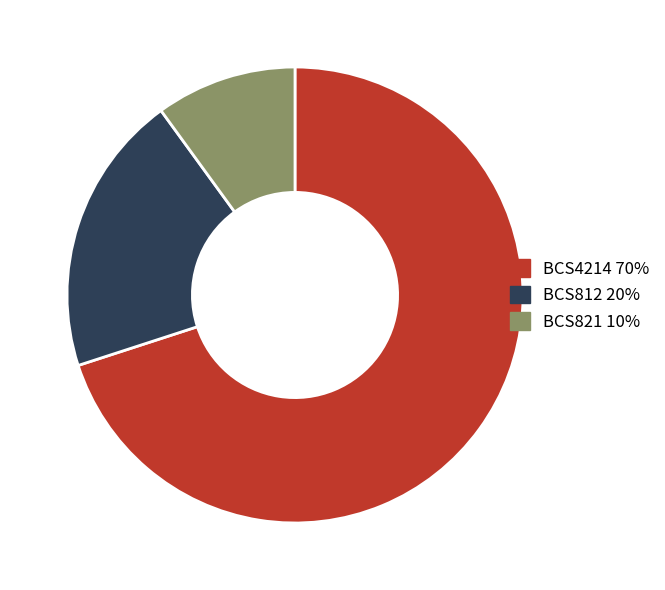

Rank the categories by value from lowest to highest.

BCS821, BCS812, BCS4214